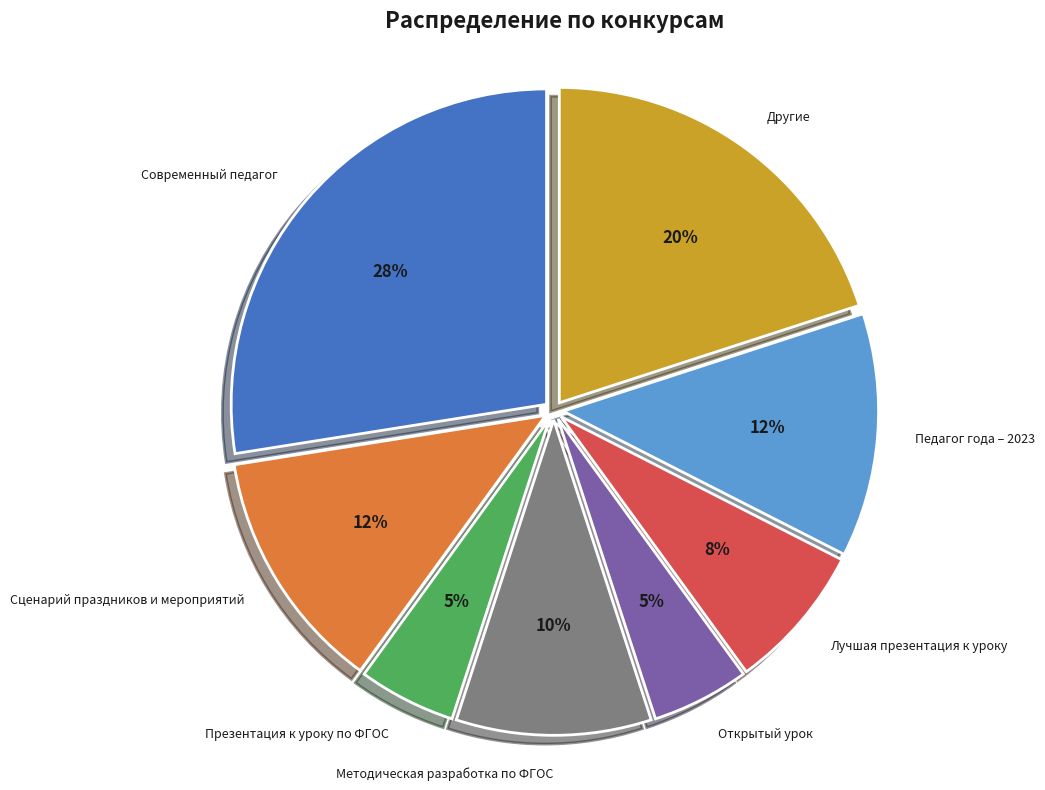

What percentage is the Презентация к уроку по ФГОС slice, to the nearest percent?

5%